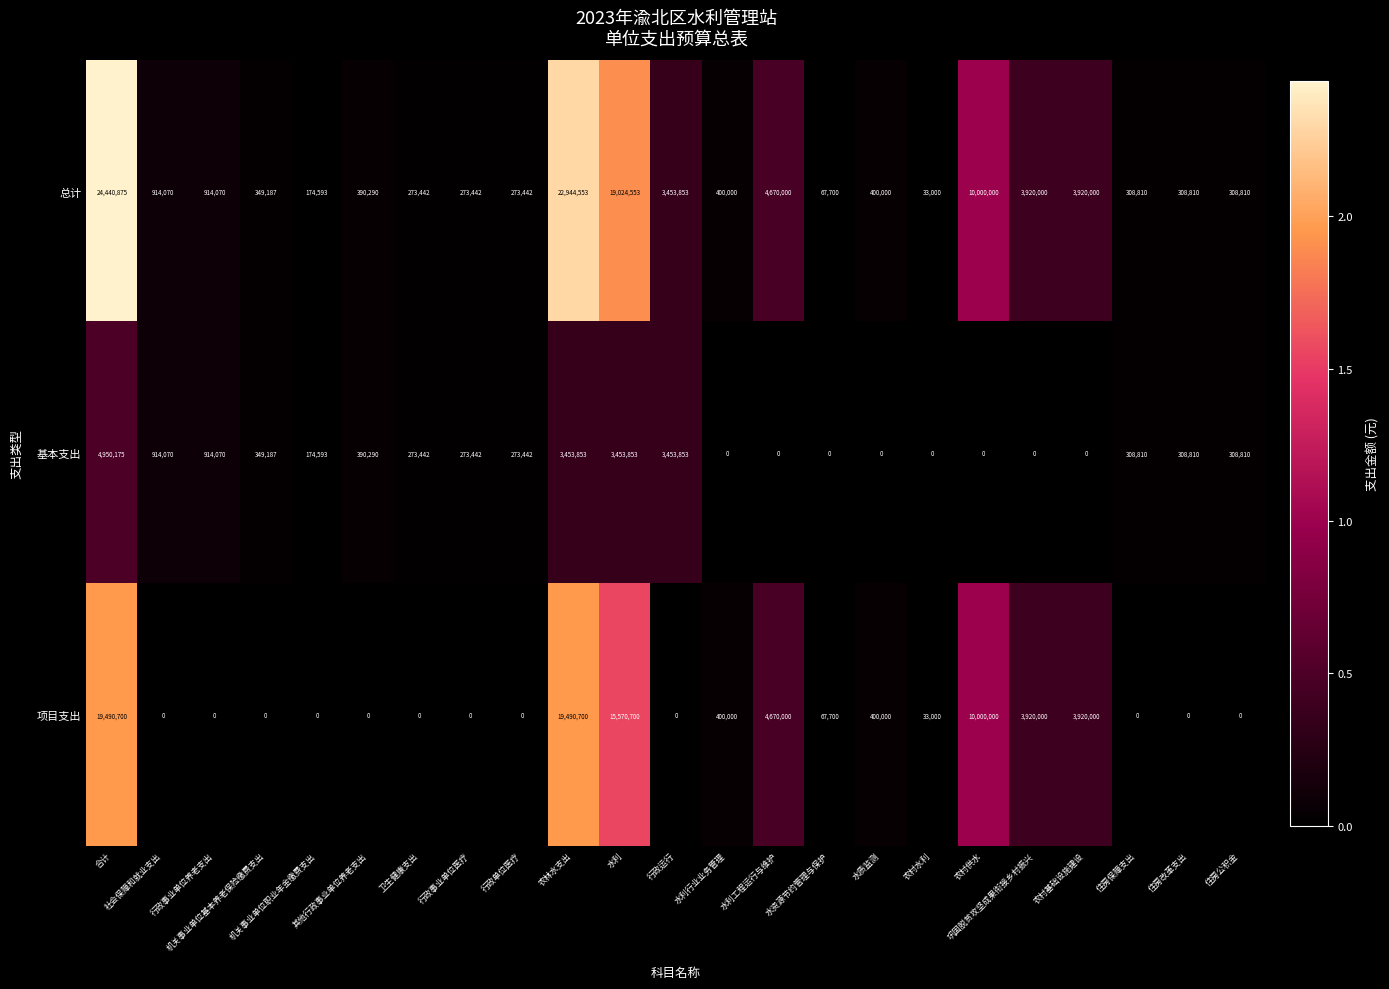

What is the sum of all 总计 values?

97763500